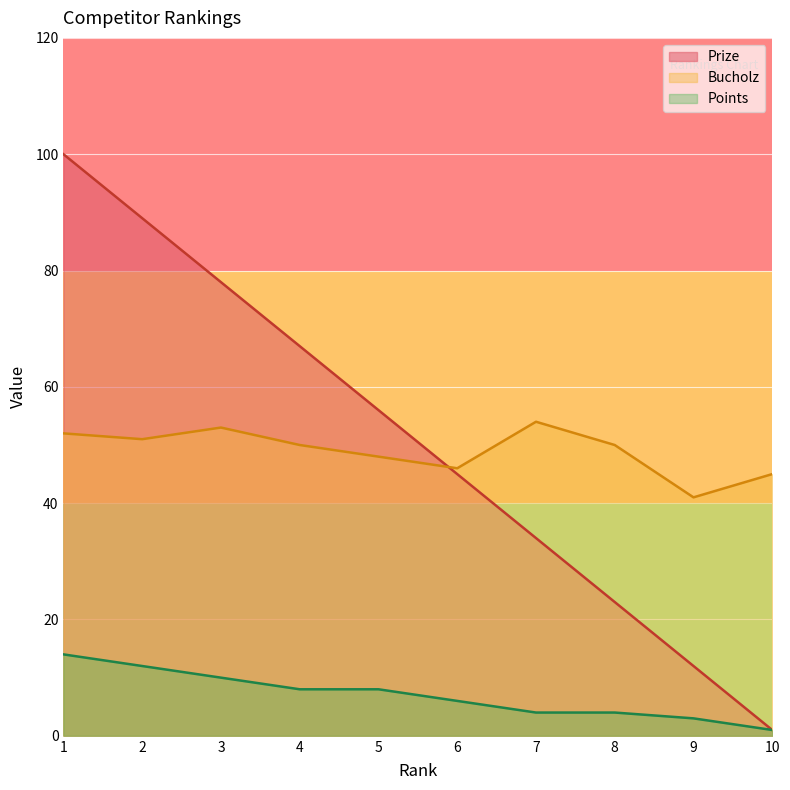

What are all the series names shown in the legend?

Prize, Bucholz, Points